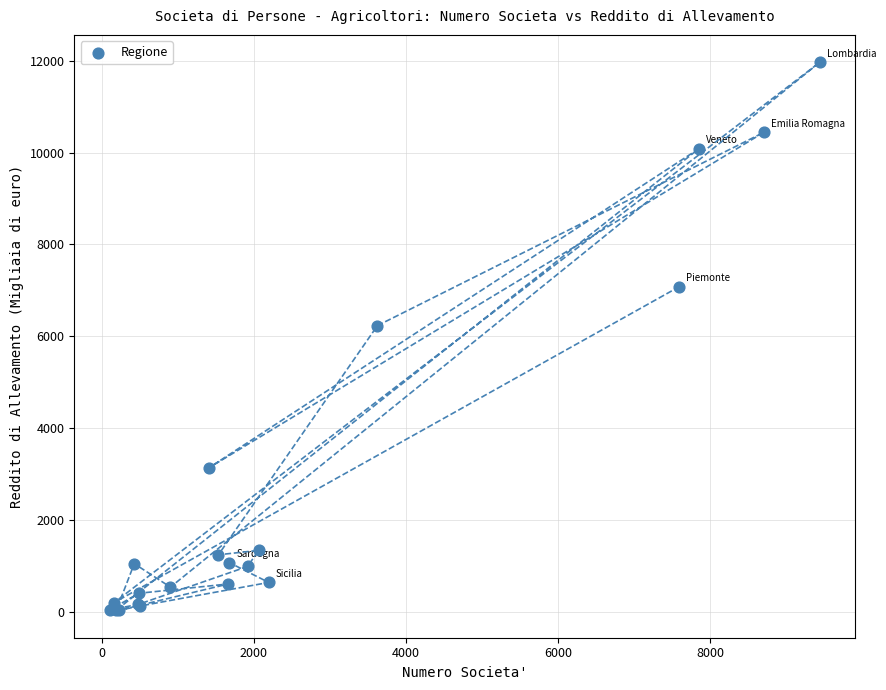

What Y value in the scatter plot is closest to 5999?

6232